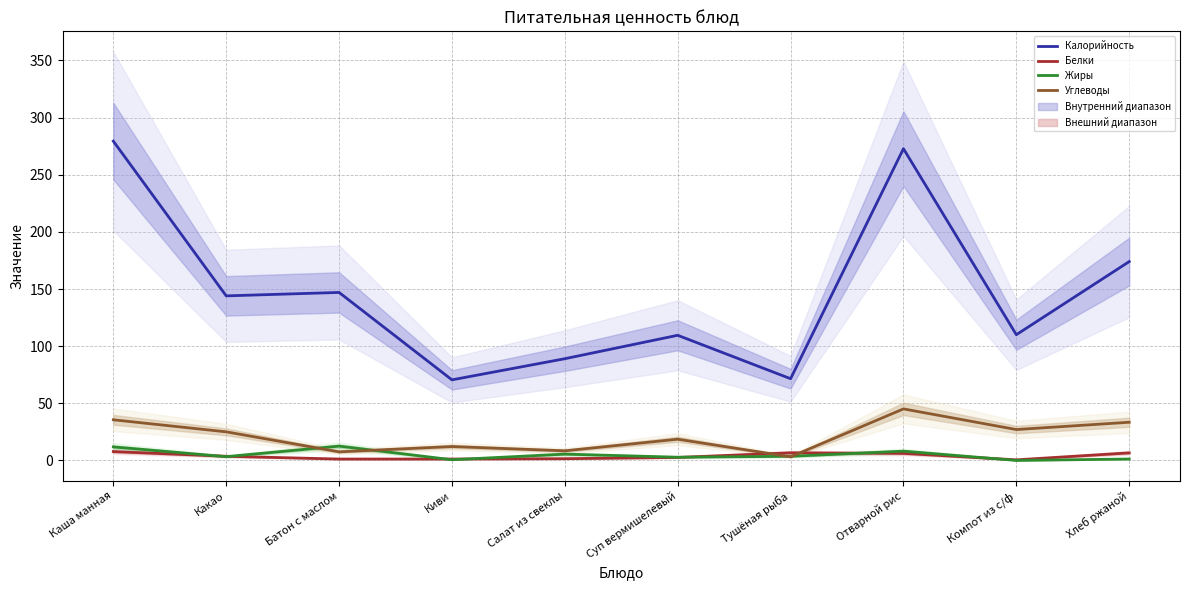

What position from the right is Киви?

7